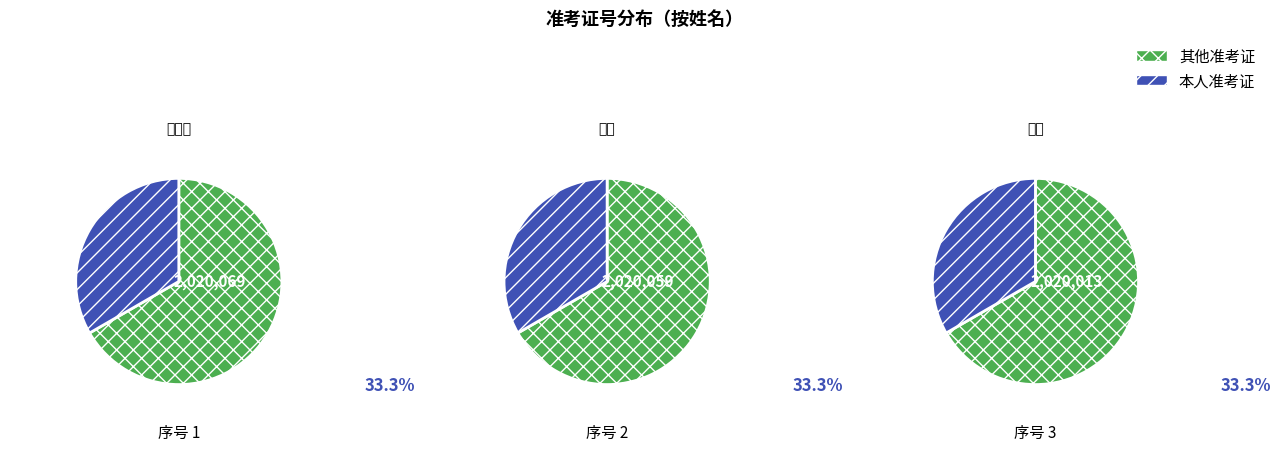

Is it true that 幸明明 is 33% of the pie?

True